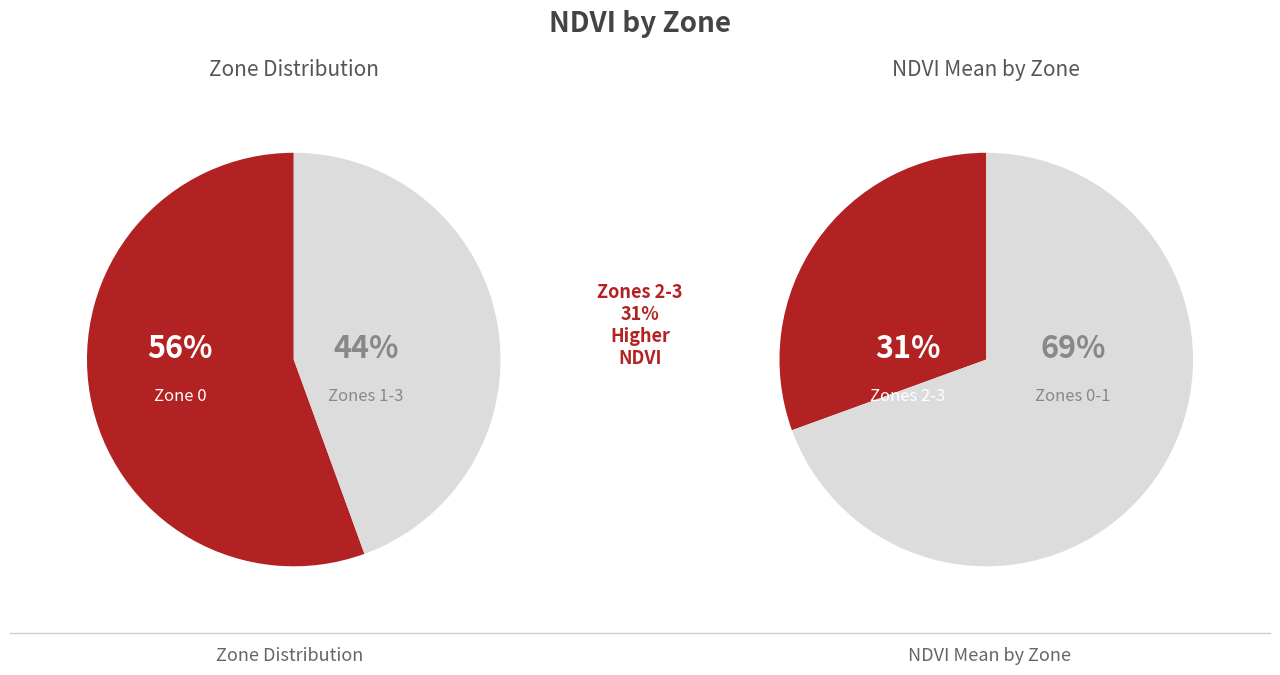

What portion of the pie excludes Zone 0?

44.4%